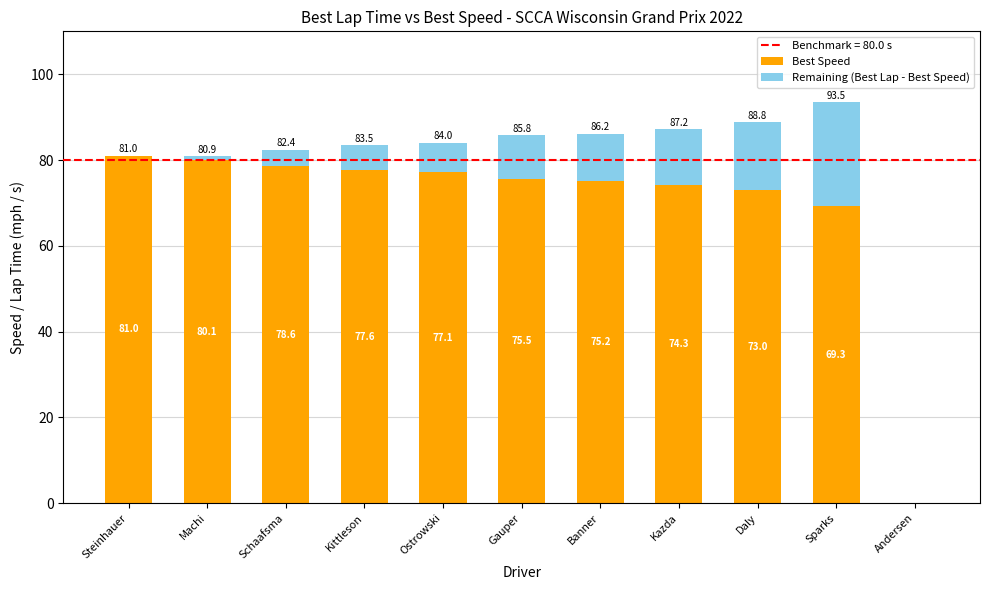

At which label does Best Speed first exceed 75?

Steinhauer